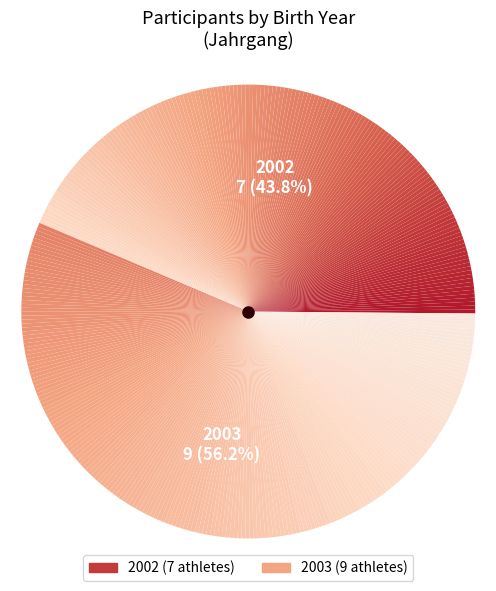

How many slices are in this pie chart?

2